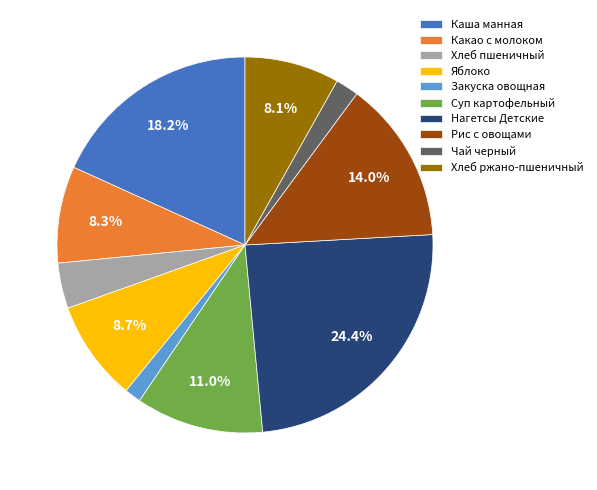

To the nearest percent, what is the combined percentage of Закуска овощная and Хлеб ржано-пшеничный?

10%